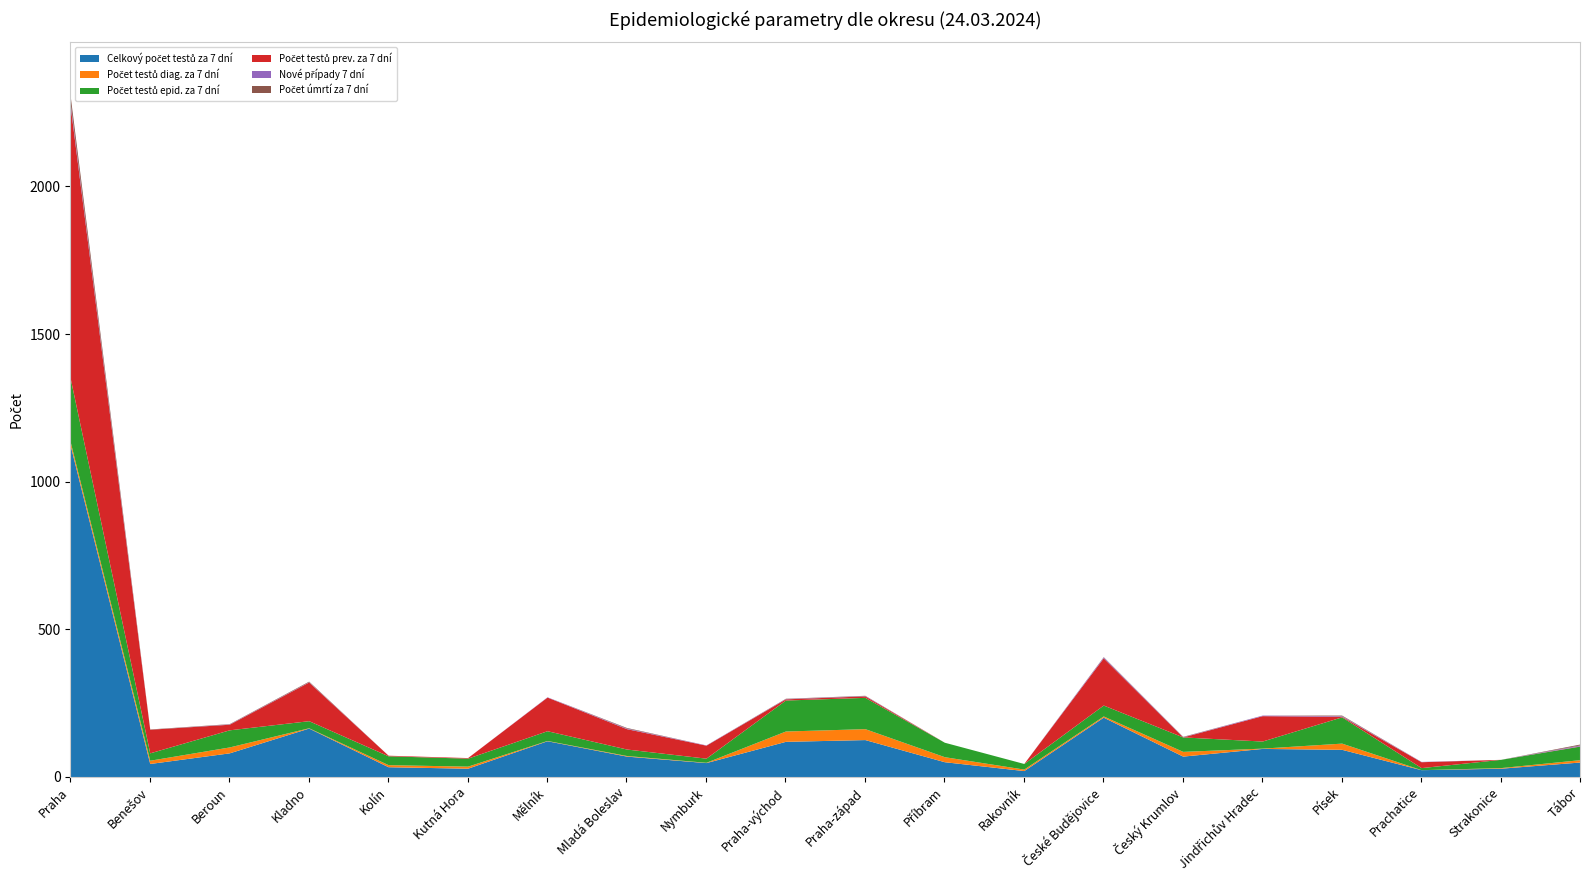

How many values in the Počet testů epid. za 7 dní series exceed 33?

9